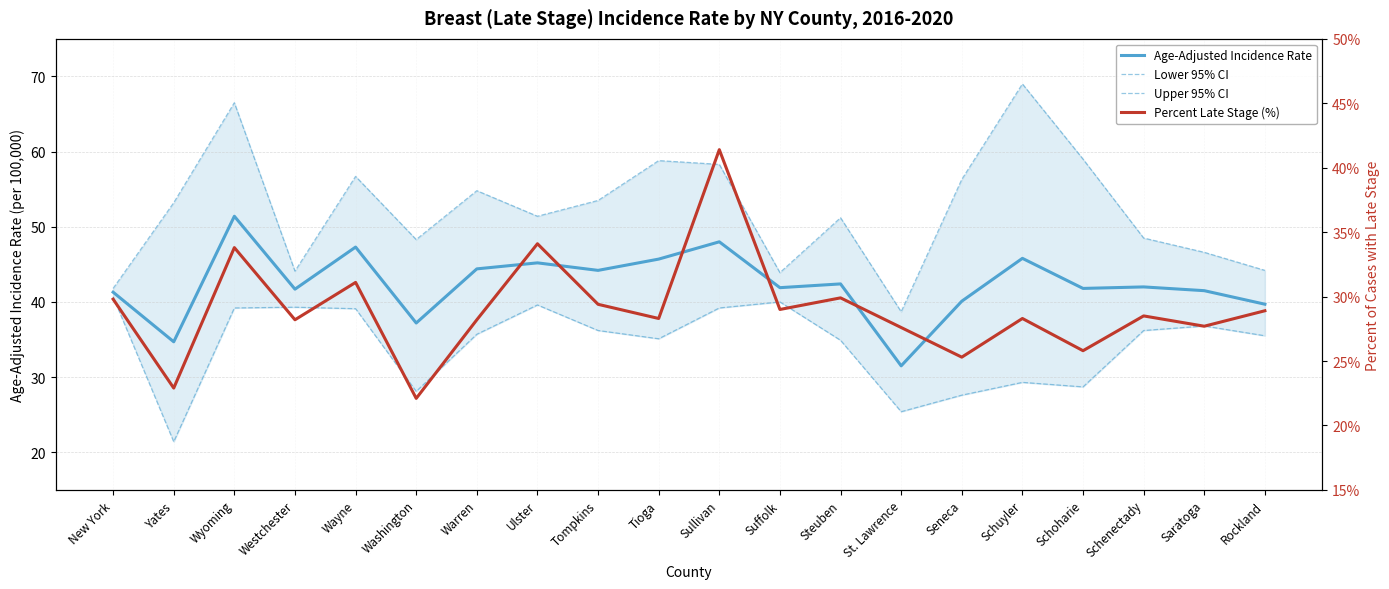

Between New York and Seneca, which series saw the biggest shift?

Upper 95% CI